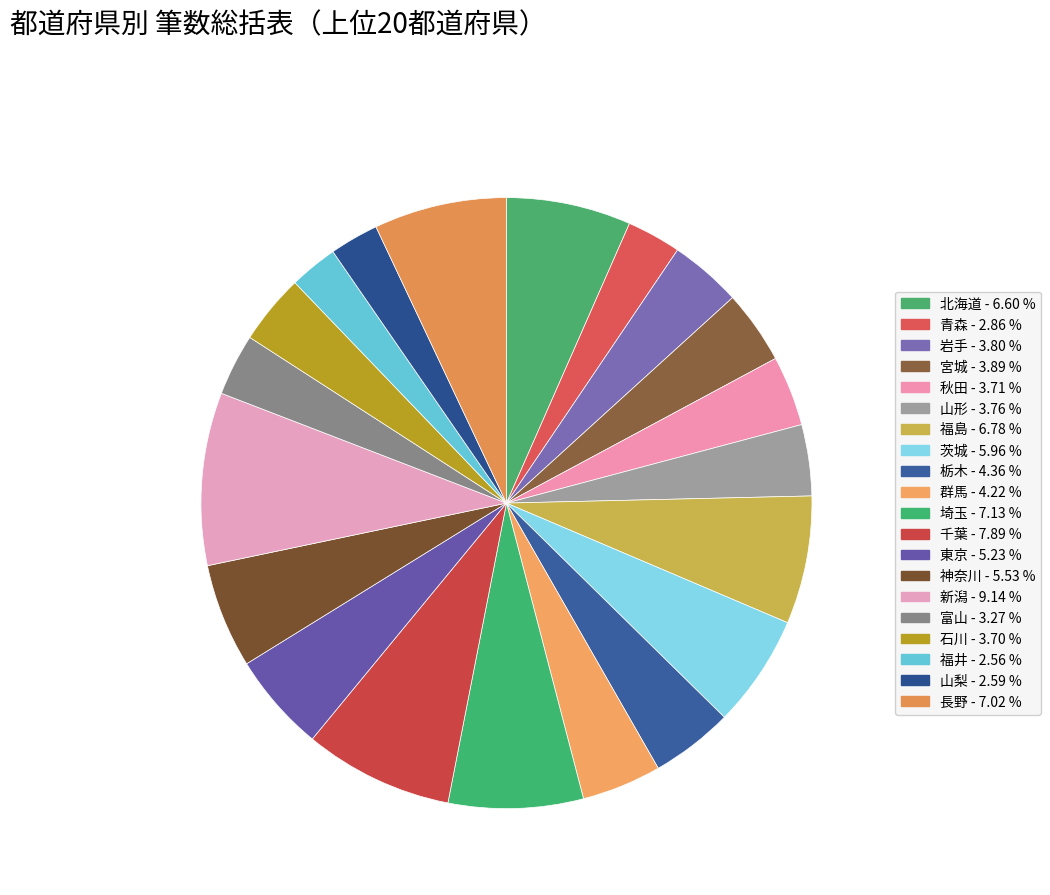

Does 福島 represent more than half of the total?

No